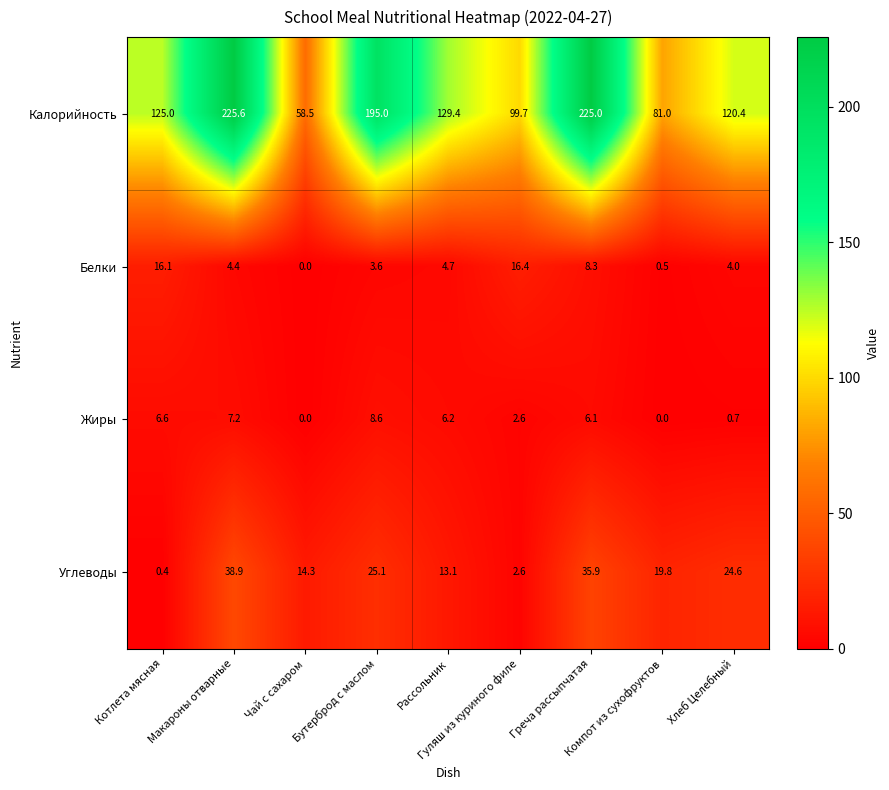

List the series in order of their peak value, lowest first.

Жиры, Белки, Углеводы, Калорийность